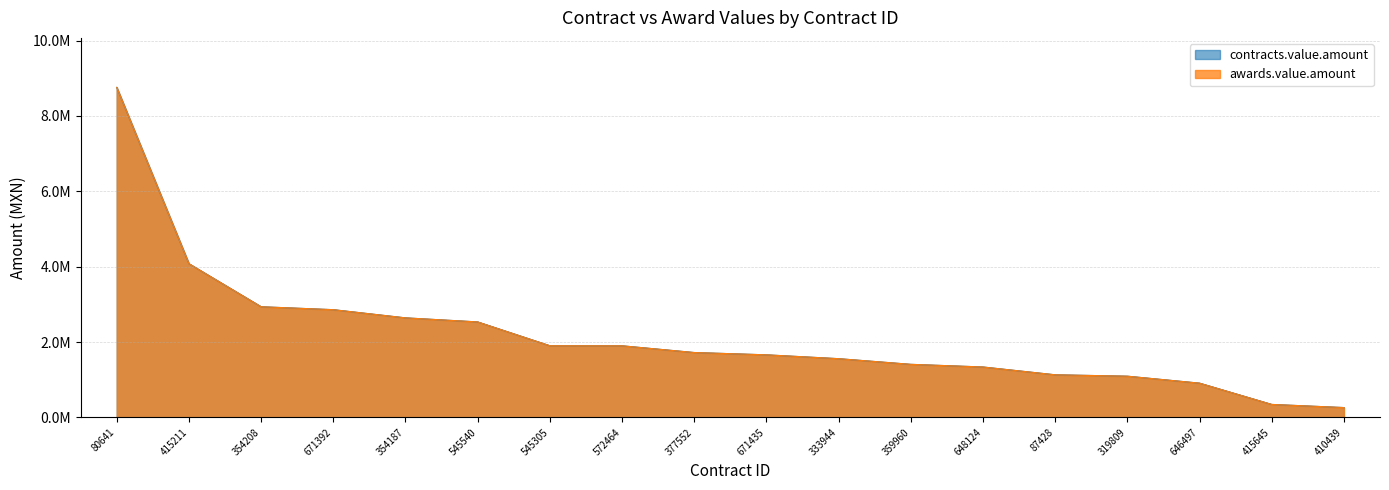

Where is contracts.value.amount nearest to the value 4509094?

415211